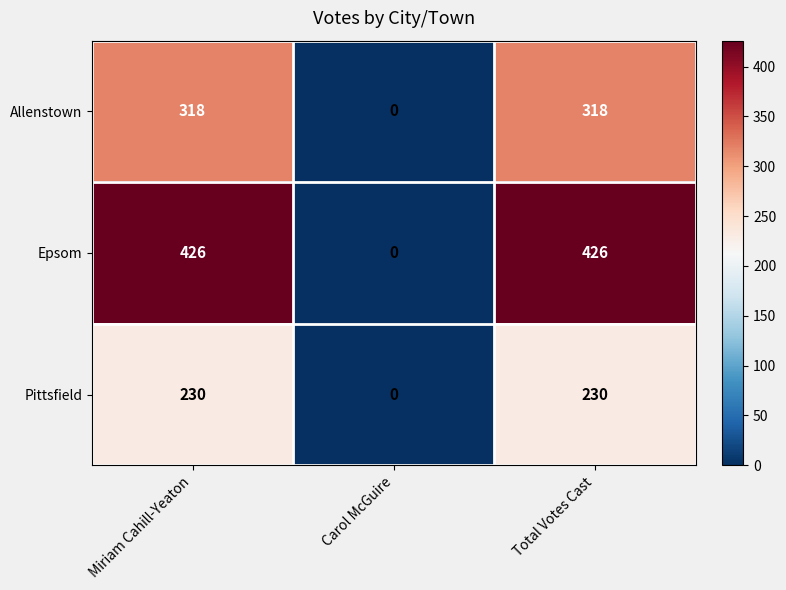

Reading left to right, transcribe all the data shown in this chart.

Allenstown: Miriam Cahill-Yeaton=318	Carol McGuire=0	Total Votes Cast=318
Epsom: Miriam Cahill-Yeaton=426	Carol McGuire=0	Total Votes Cast=426
Pittsfield: Miriam Cahill-Yeaton=230	Carol McGuire=0	Total Votes Cast=230